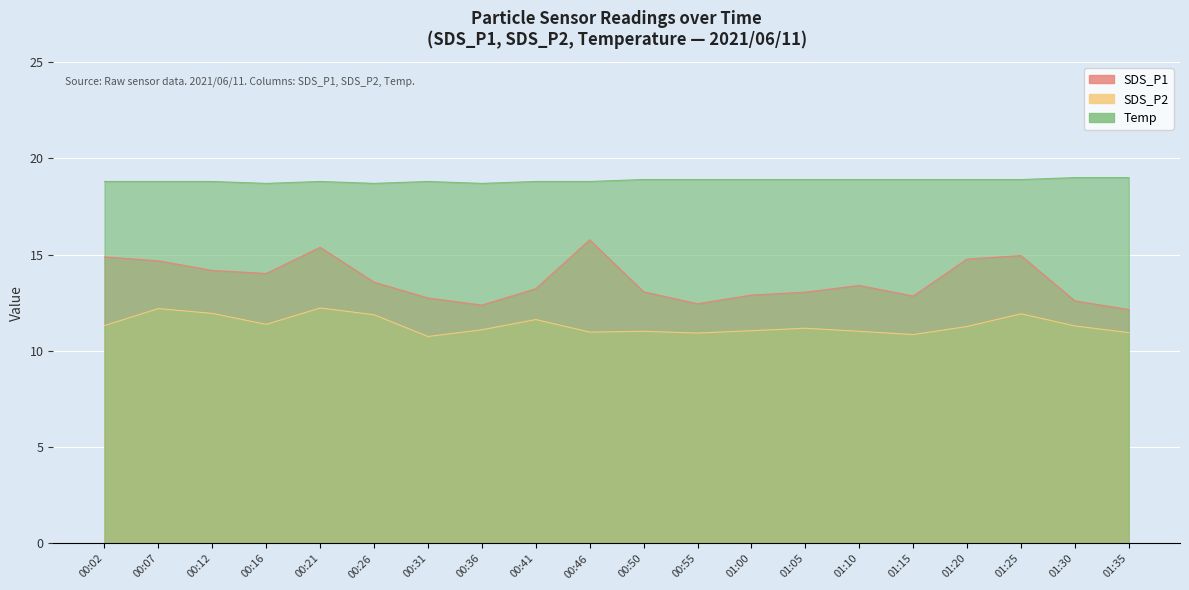

How many interior local peaks does the SDS_P2 series have?

6